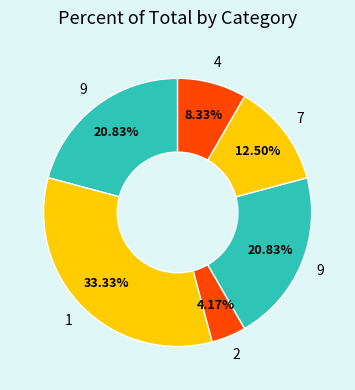

How many slices are in this pie chart?

6